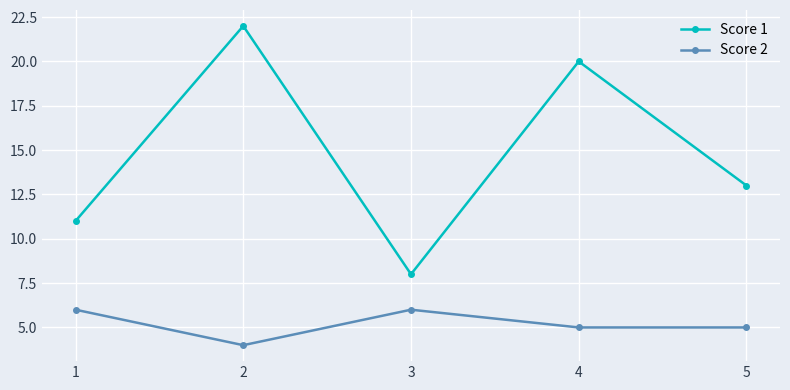

Where does the Score 2 series first go above 5?

1